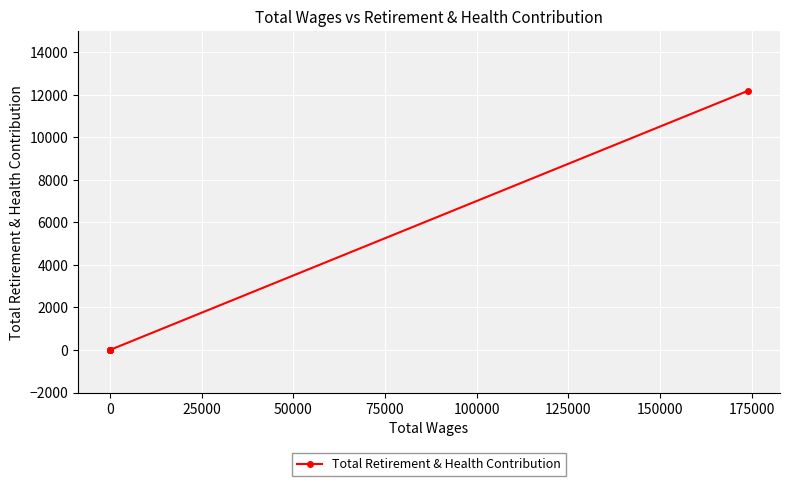

Does the chart display data point markers on the line(s)?

Yes